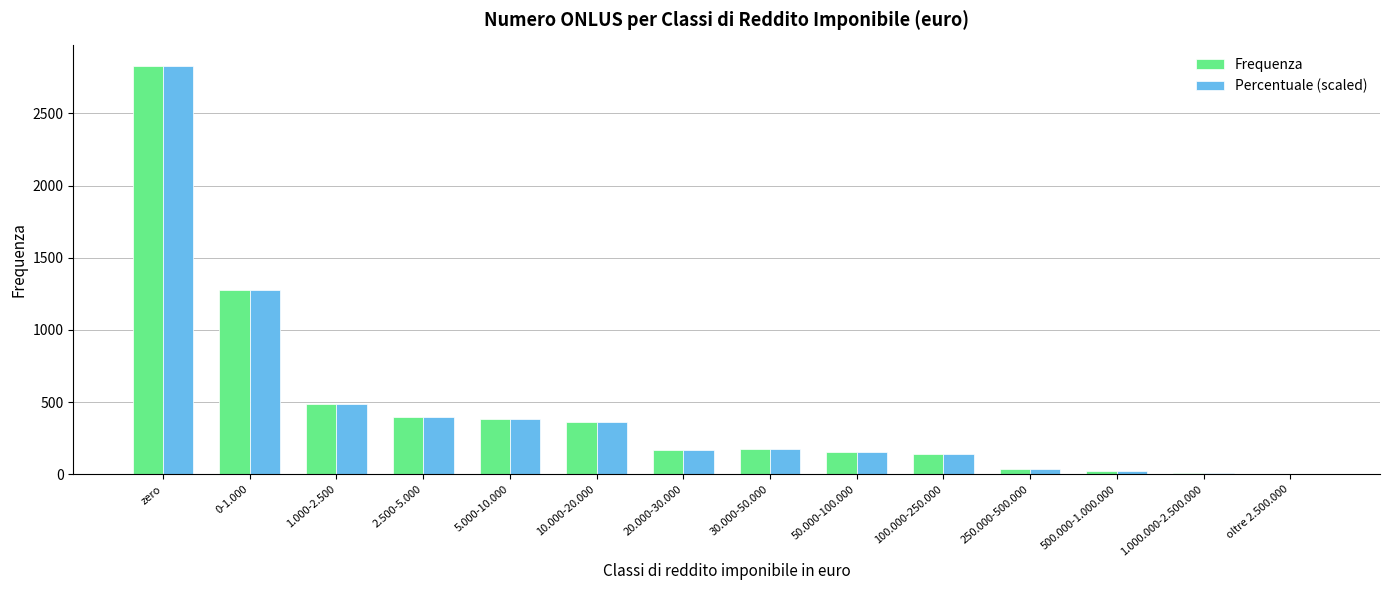

What is the sum of all Percentuale (scaled) values?

6450.0